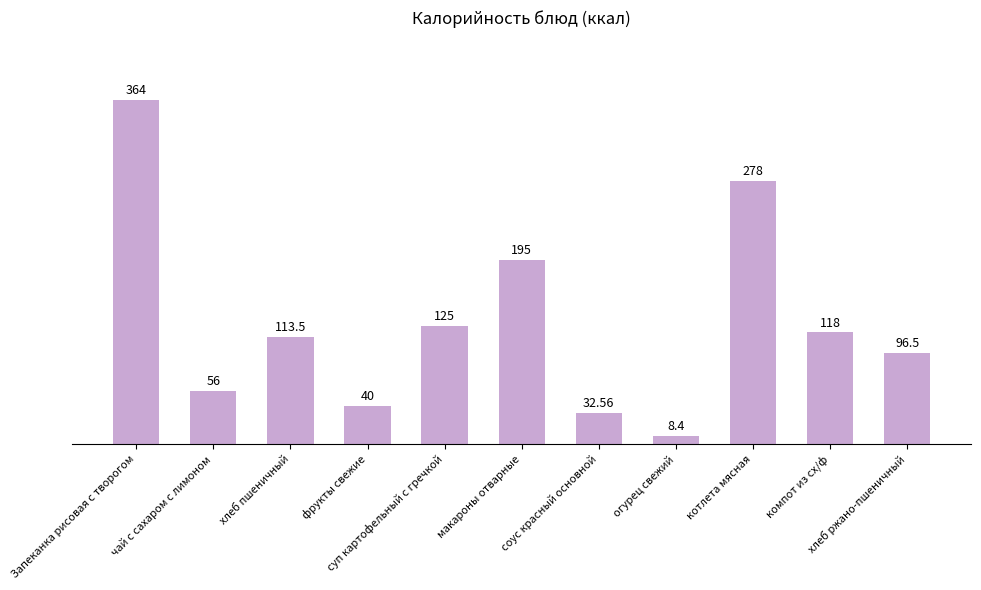

Reading left to right, extract all data points from this chart.

Запеканка рисовая с творогом=364.0	чай с сахаром с лимоном=56.0	хлеб пшеничный=113.5	фрукты свежие=40.0	суп картофельный с гречкой=125.0	макароны отварные=195.0	соус красный основной=32.6	огурец свежий=8.4	котлета мясная=278.0	компот из сх/ф=118.0	хлеб ржано-пшеничный=96.5